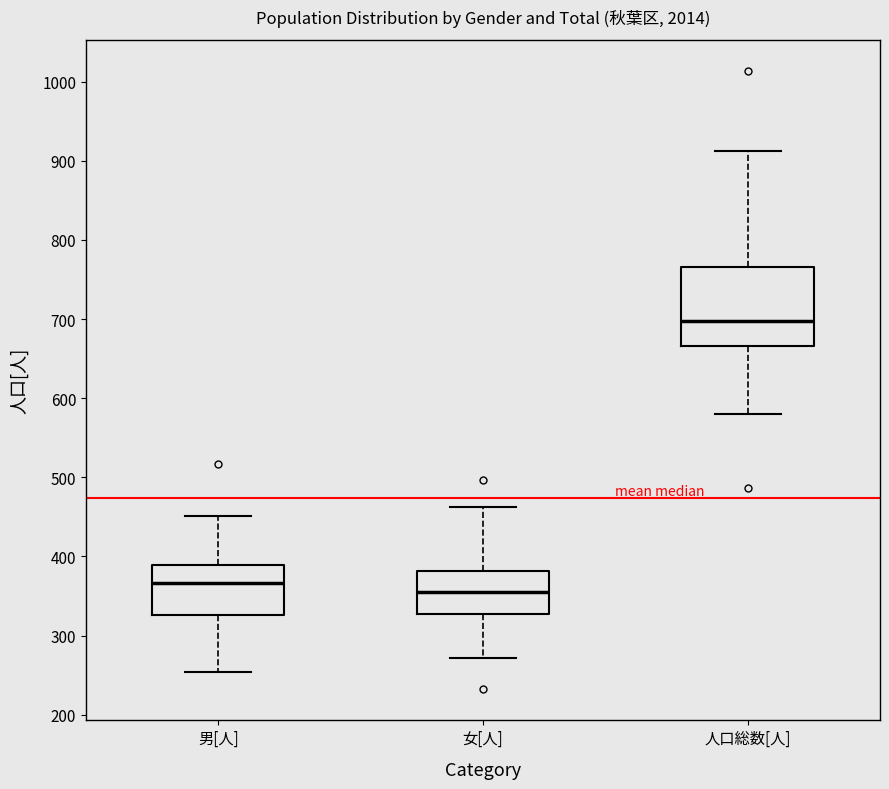

Reading left to right, read every box against the y-axis: the position of its median line, the range the box covers, and the ends of its whiskers. The values are not printed on the chart, so give them approximately, as read against the axis.

男[人]: median 370, box 330 to 390, whiskers 250 to 450
女[人]: median 360, box 330 to 380, whiskers 270 to 460
人口総数[人]: median 700, box 670 to 770, whiskers 580 to 910